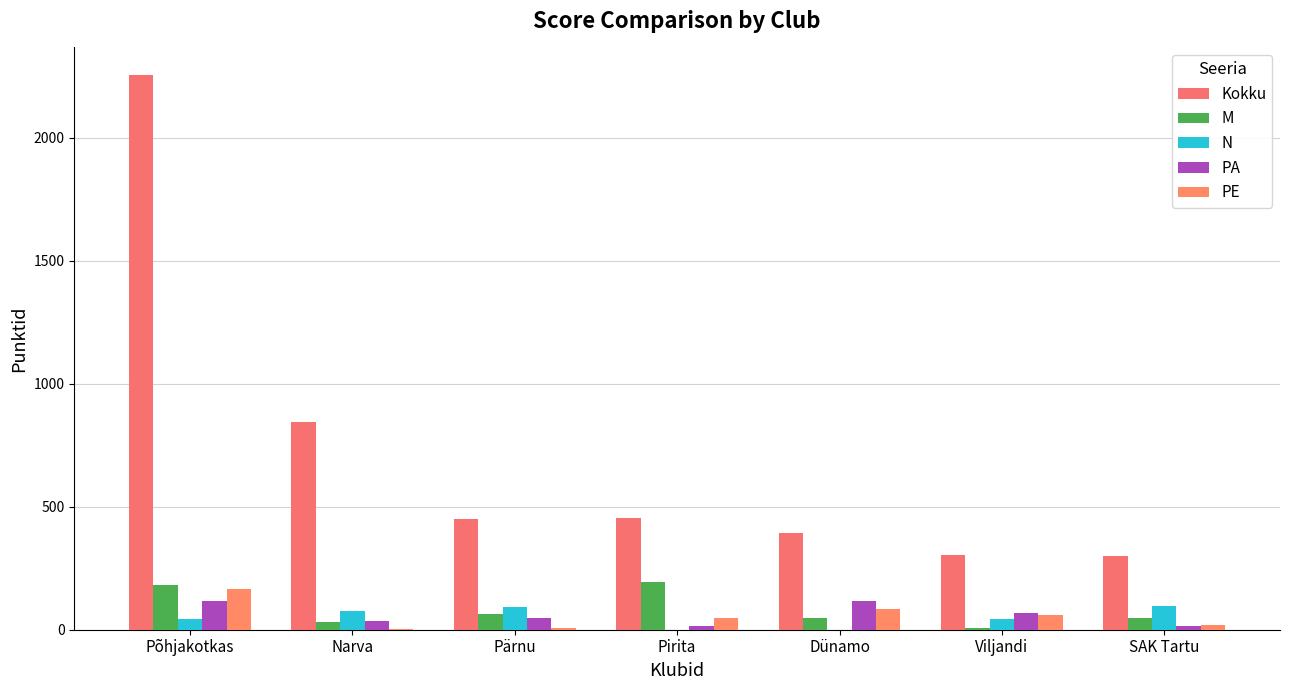

Are the bars grouped side by side (vs. stacked)?

Yes